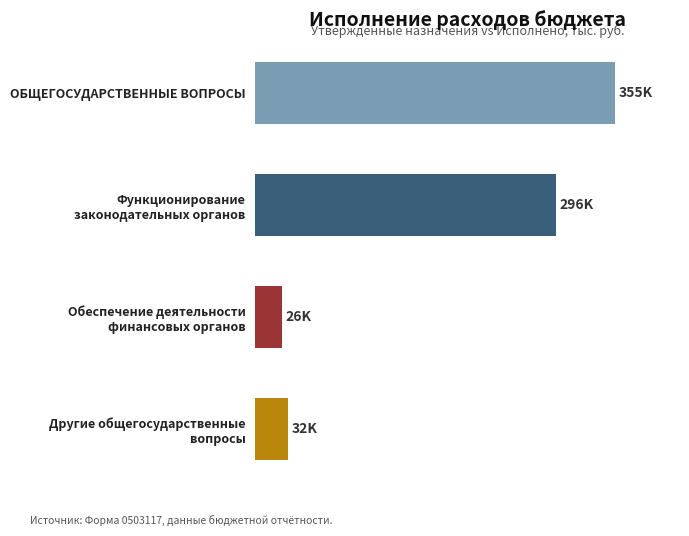

Are the bars grouped side by side (vs. stacked)?

No